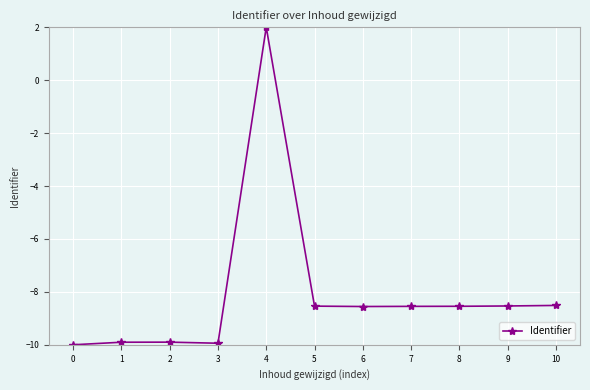

What is the value of the 1st point from the left?

-10.0